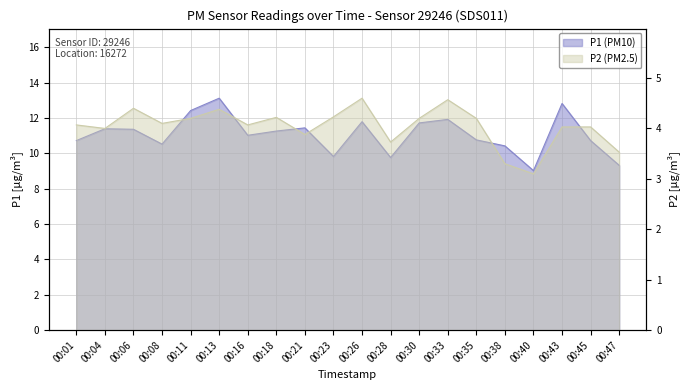

Rank the series by their average value, from highest to lowest.

P1, P2